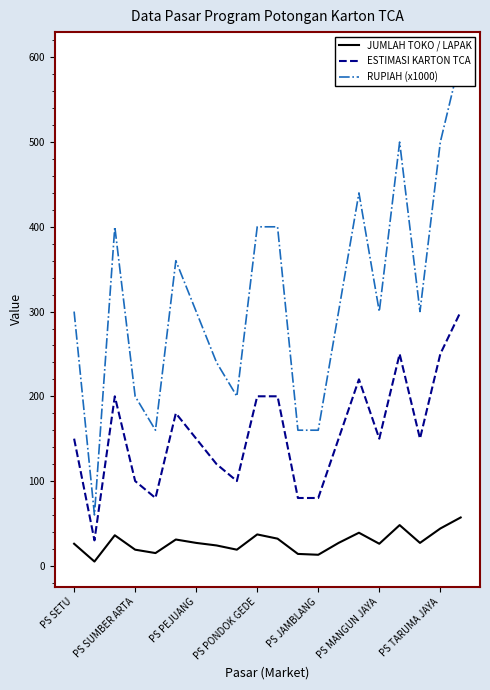

Where is RUPIAH (x1000) nearest to the value 330?

PS SETU